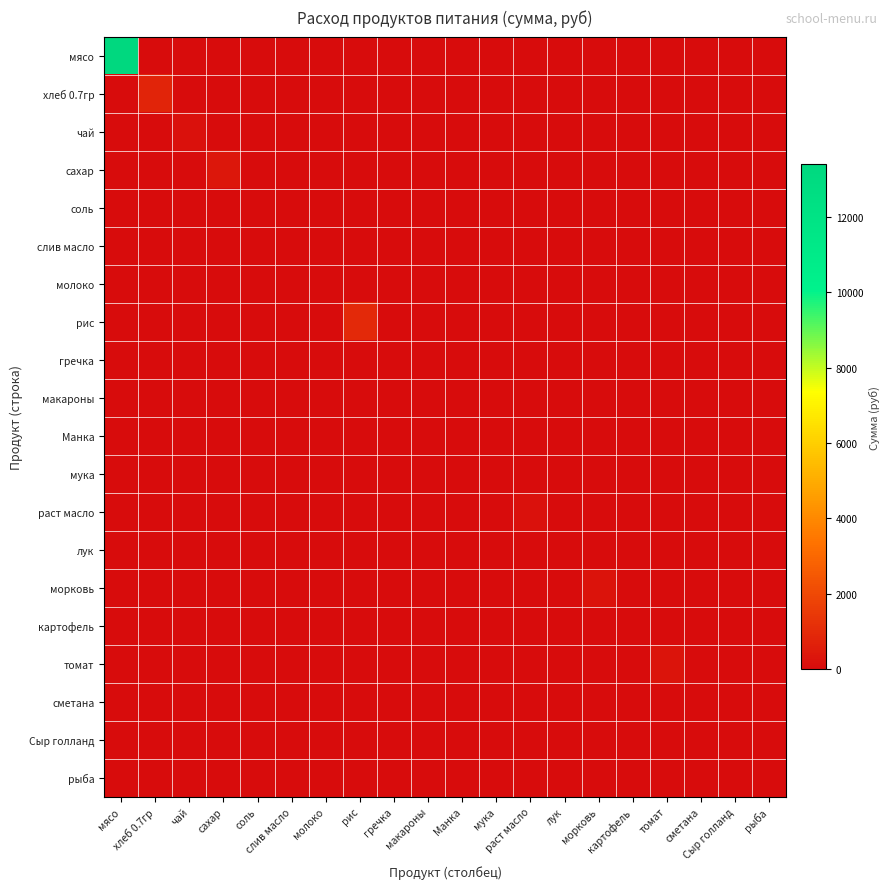

At гречка, list the series in order from largest to smallest.

мясо, хлеб 0.7гр, чай, сахар, соль, слив масло, молоко, рис, гречка, макароны, Манка, мука, раст масло, лук, морковь, картофель, томат, сметана, Сыр голланд, рыба